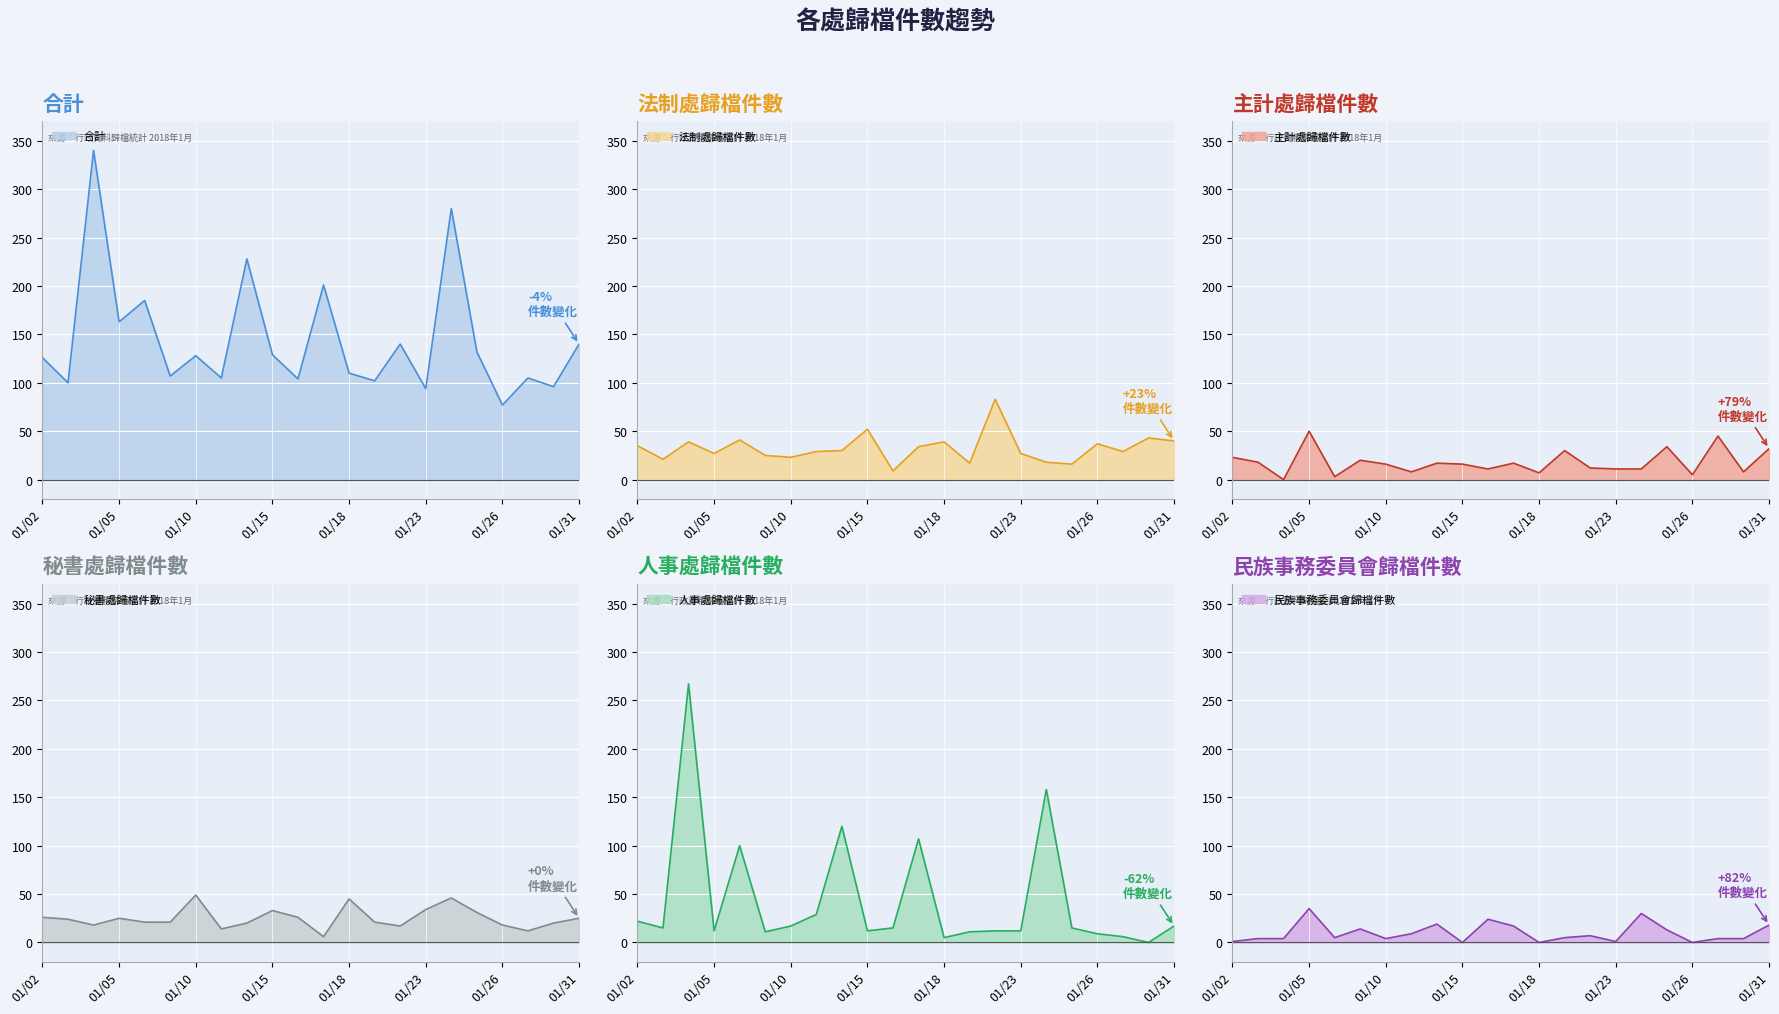

What are all the series names shown in the legend?

合計, 法制處歸檔件數, 主計處歸檔件數, 秘書處歸檔件數, 人事處歸檔件數, 民族事務委員會歸檔件數